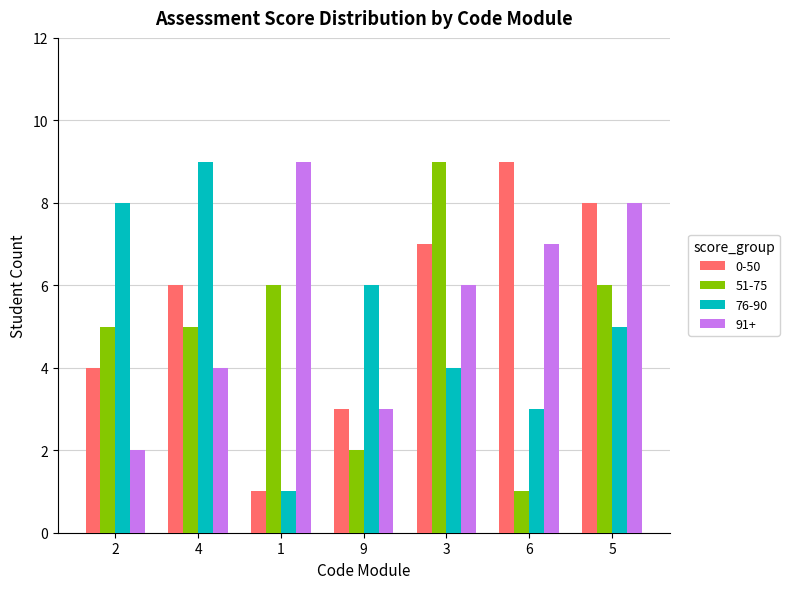

Rank the series at 6 from highest to lowest value.

0-50, 91+, 76-90, 51-75